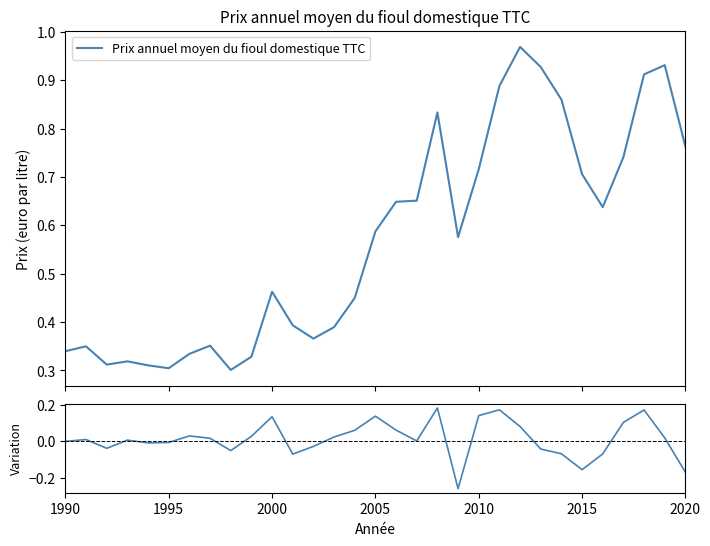

What is the difference between the second highest and minimum values in the Variation annuelle series?

0.4